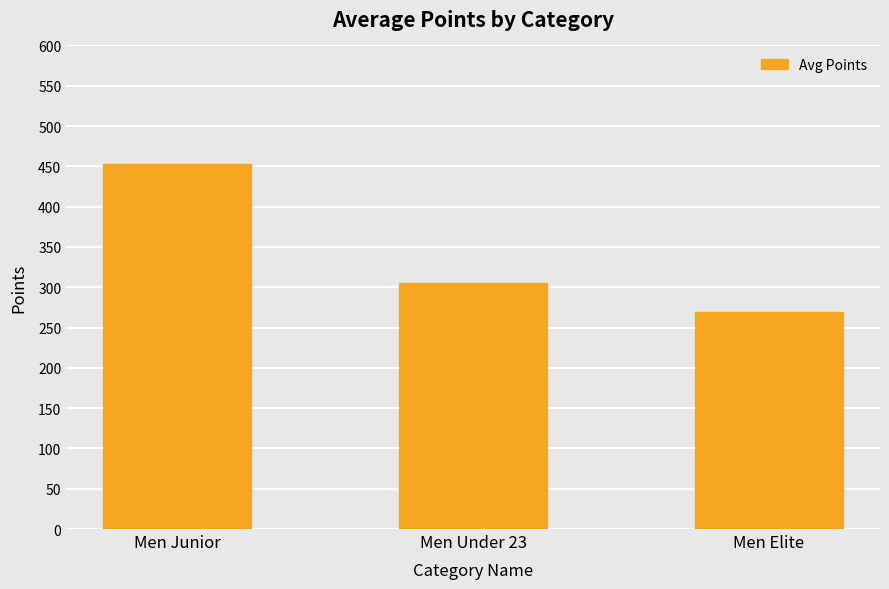

What position from the left is Men Under 23?

2